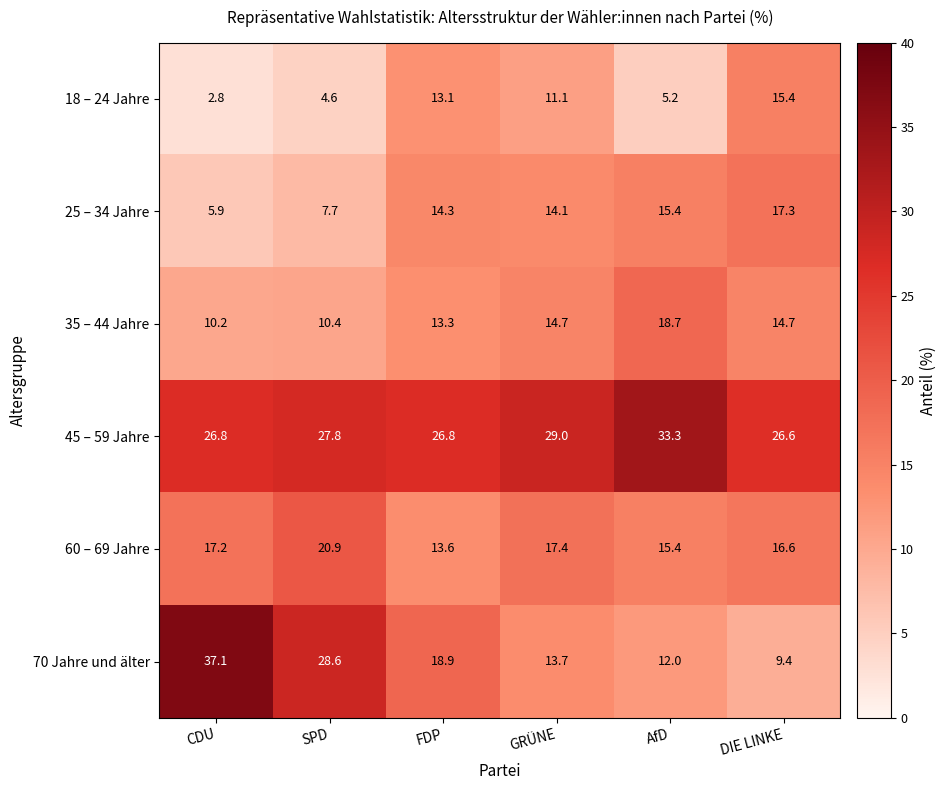

The value of 25 – 34 Jahre at DIE LINKE is 17.3. True or false?

True